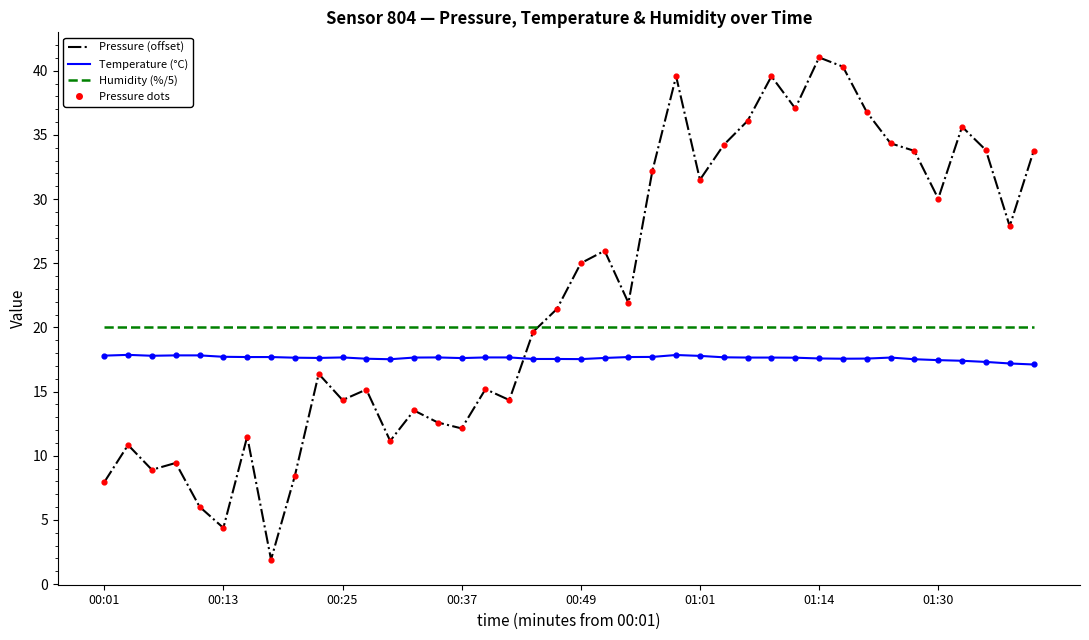

What is the greatest value displayed?

41.0